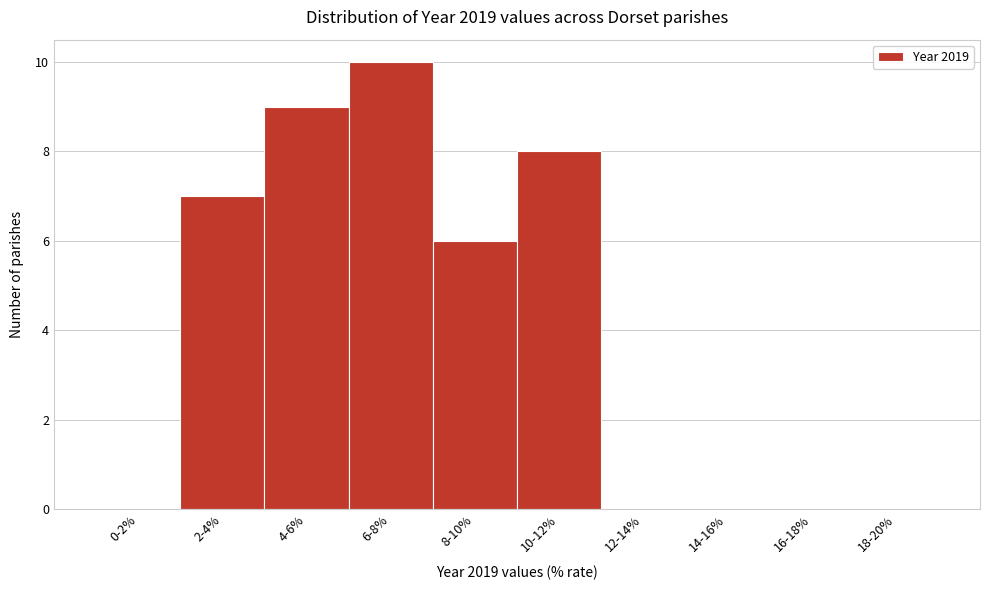

Reading right to left, transcribe all the data shown in this chart.

18-20%=0	16-18%=0	14-16%=0	12-14%=0	10-12%=8	8-10%=6	6-8%=10	4-6%=9	2-4%=7	0-2%=0